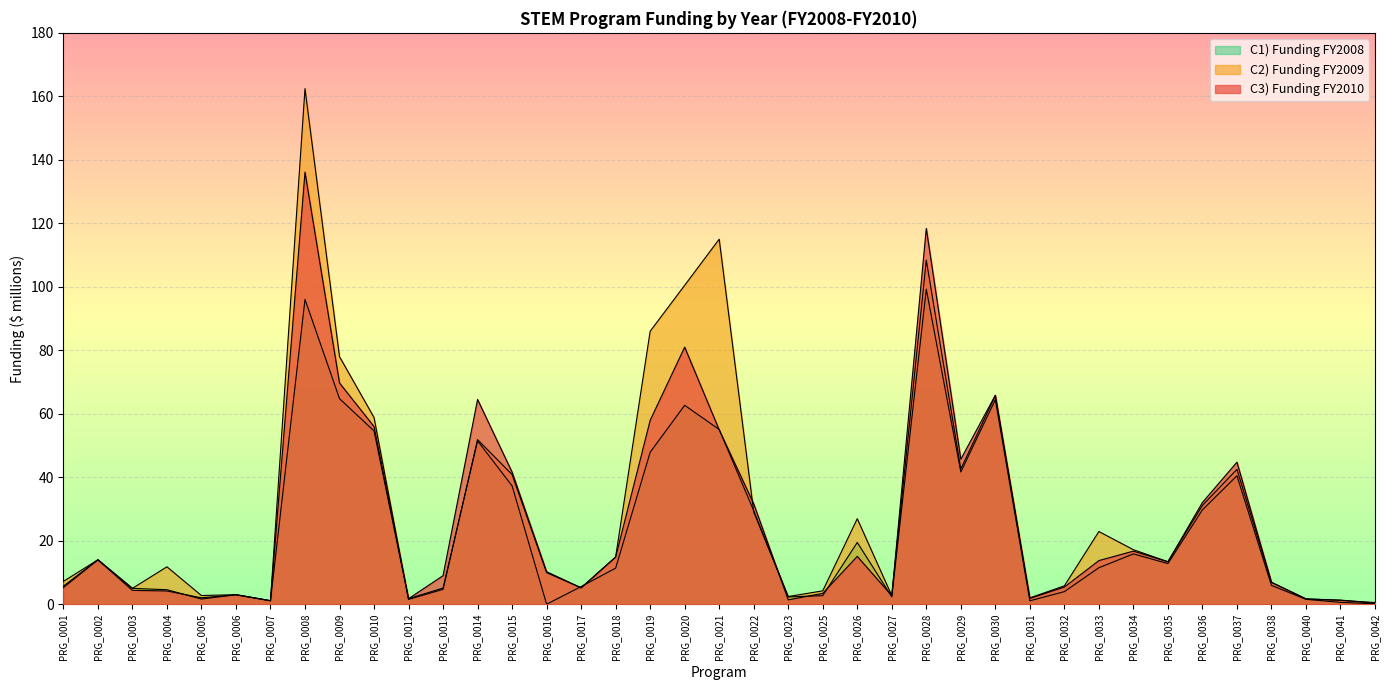

Which series has the largest range (max minus min)?

C2) Funding FY2009